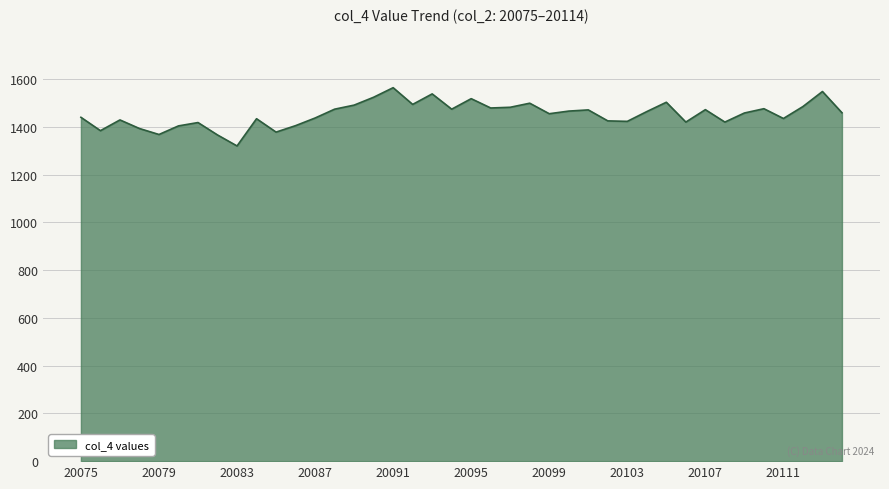

What is the maximum value shown in the chart?

1564